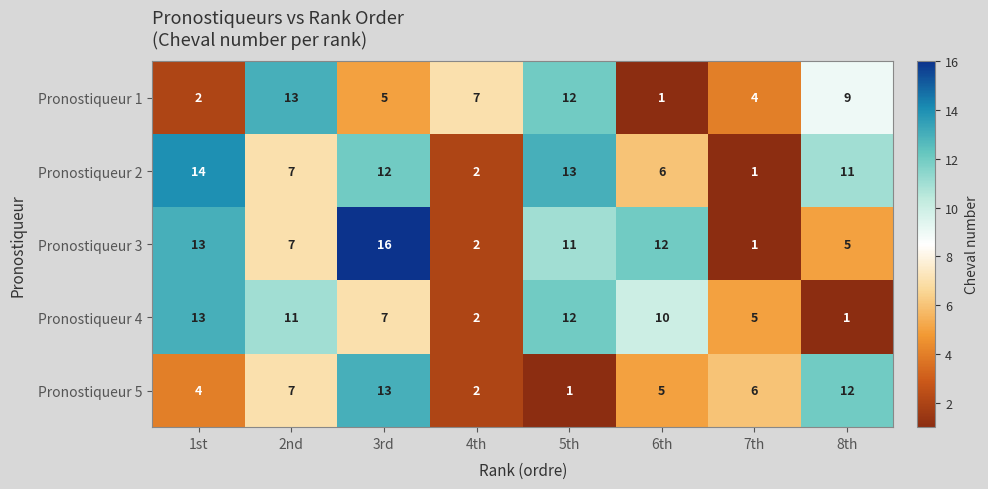

Rank the series at 8th from highest to lowest value.

Pronostiqueur 5, Pronostiqueur 2, Pronostiqueur 1, Pronostiqueur 3, Pronostiqueur 4